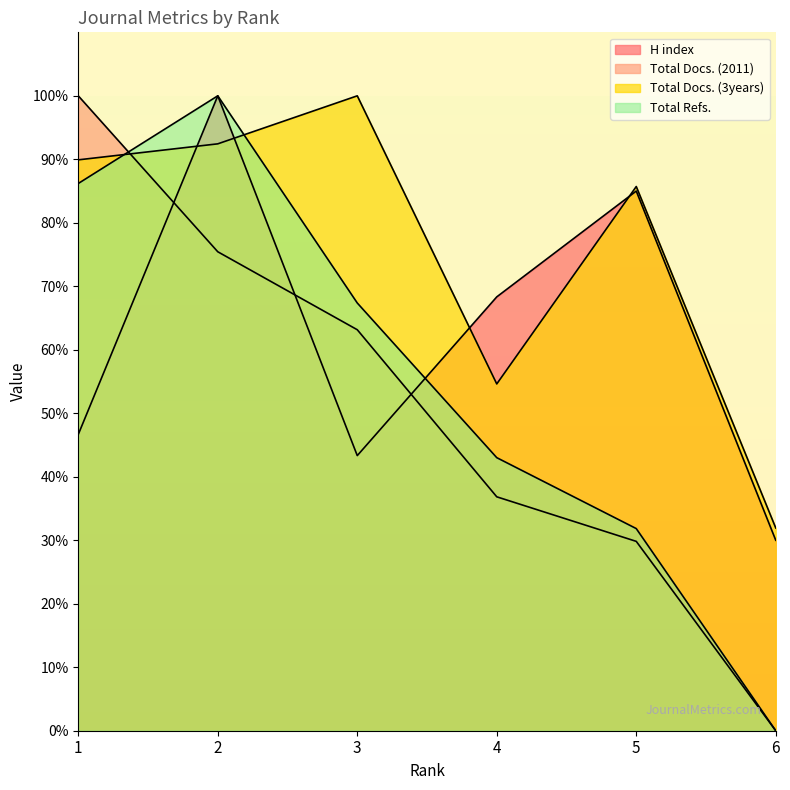

Which series ends up on top after the final intersection of Total Docs. (3years) and Total Refs.?

Total Docs. (3years)